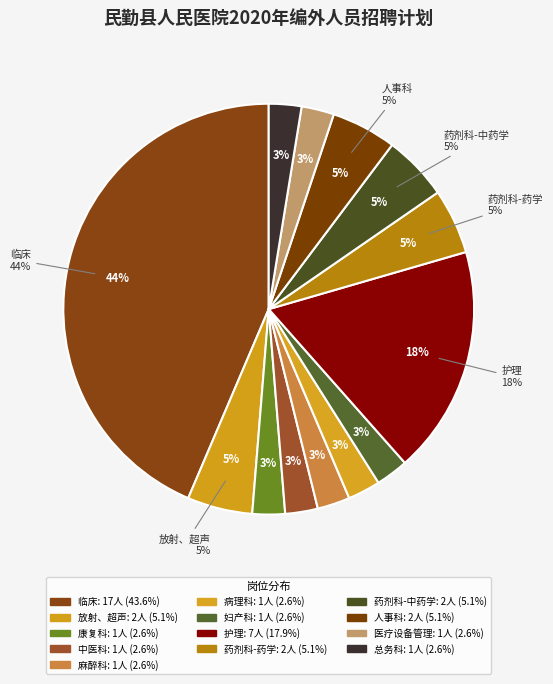

Approximately how many times larger is the value at 药剂科-中药学 (2) compared to 放射、超声 (2)?

1.0